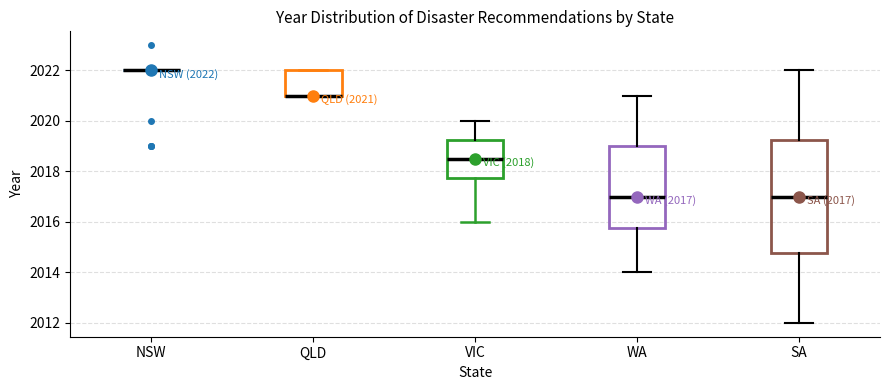

Comparing the boxes themselves (not the whiskers), which one is the tallest?

SA